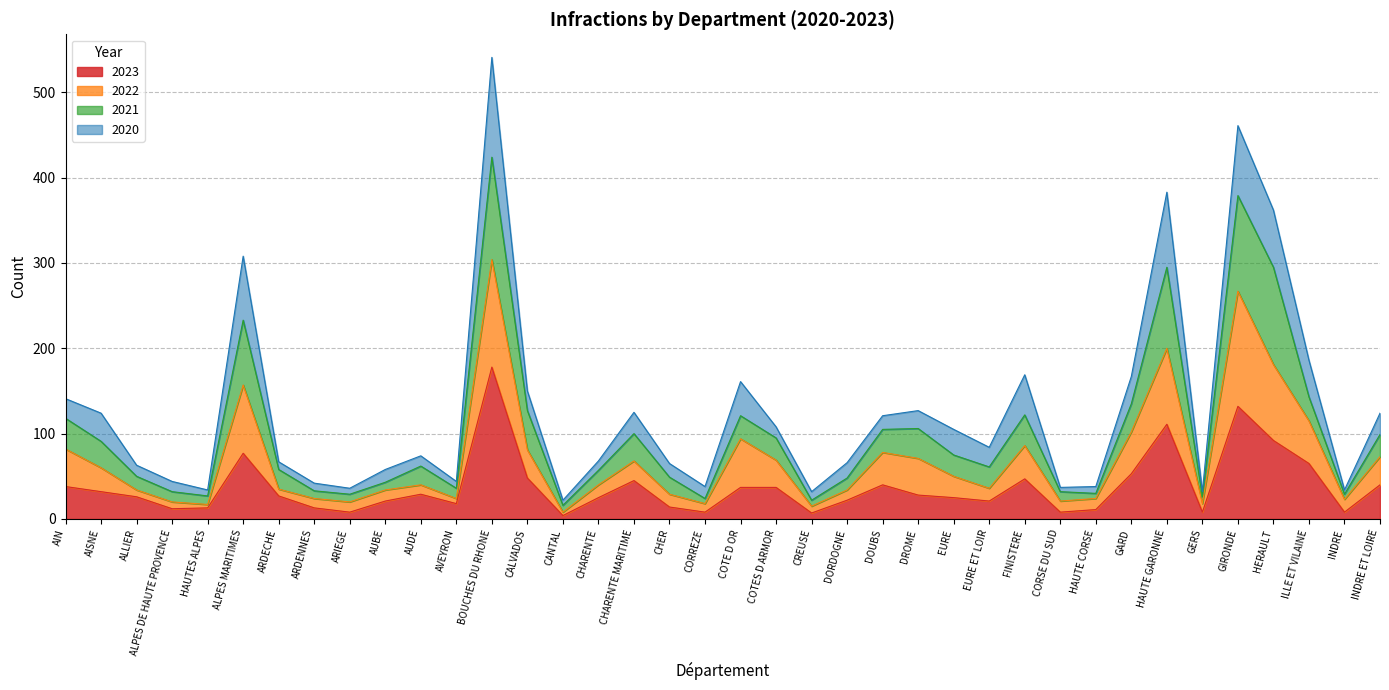

The value of 2023 at ILLE ET VILAINE is 36. True or false?

False